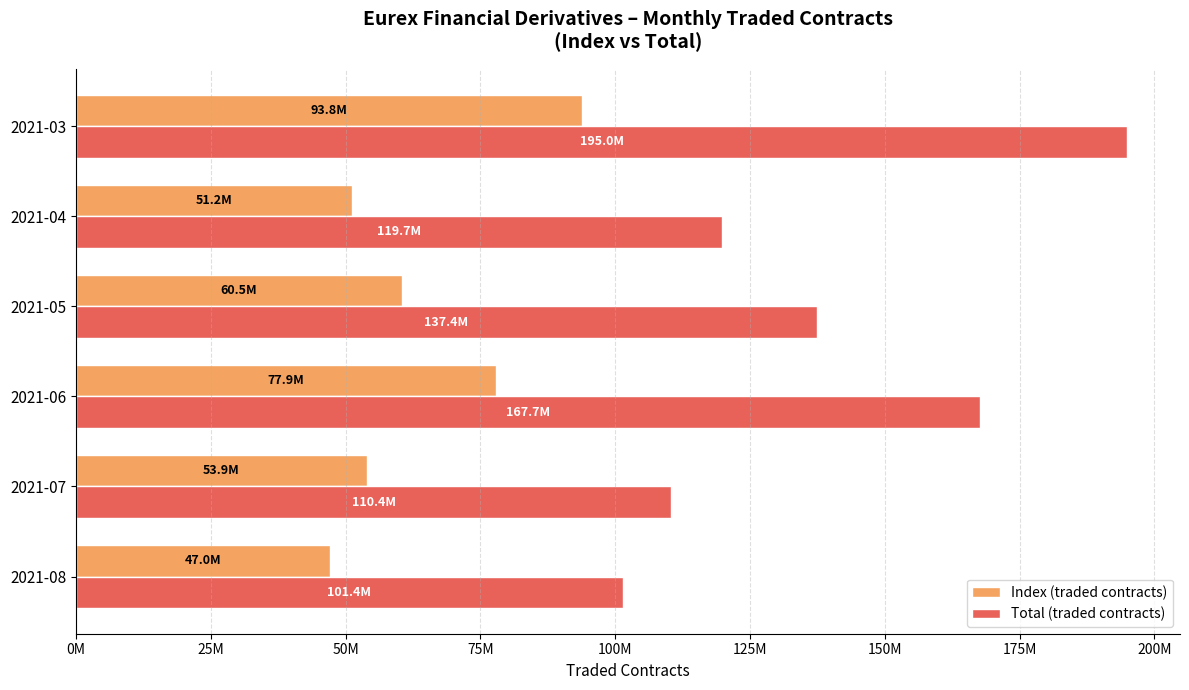

What is the maximum value shown in the chart?

194990710